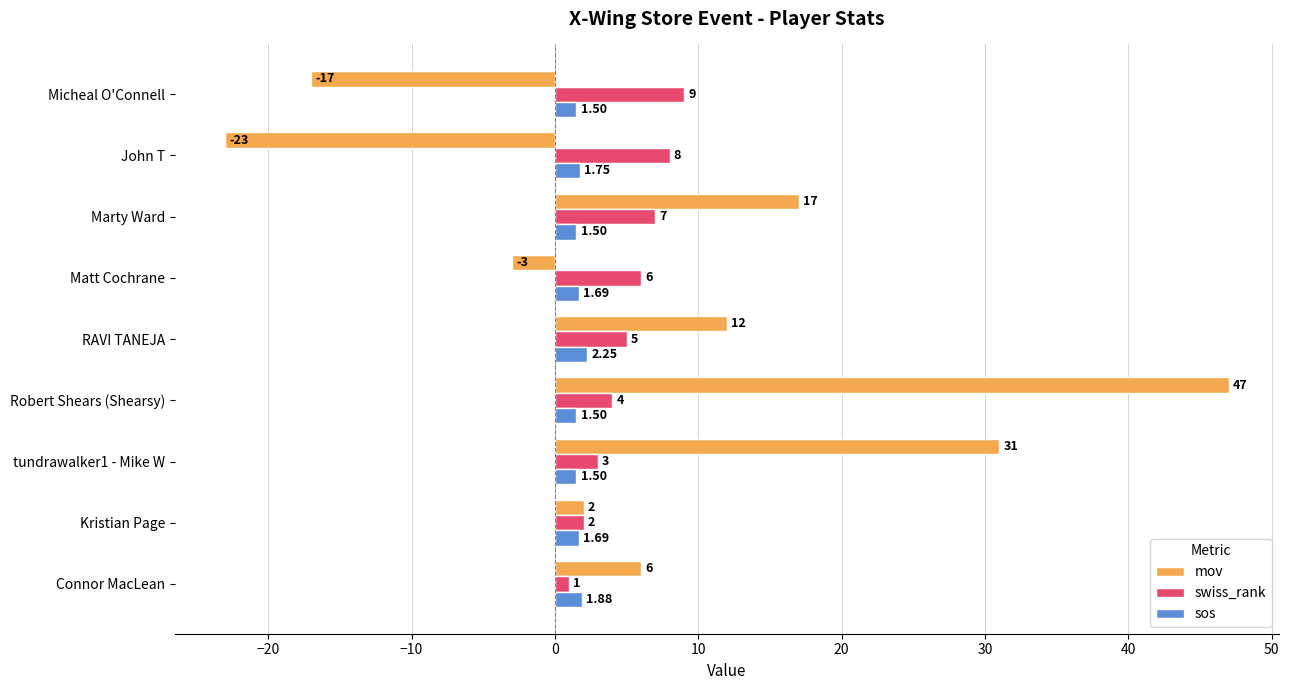

Rank the series by their maximum value, from lowest to highest.

sos, swiss_rank, mov